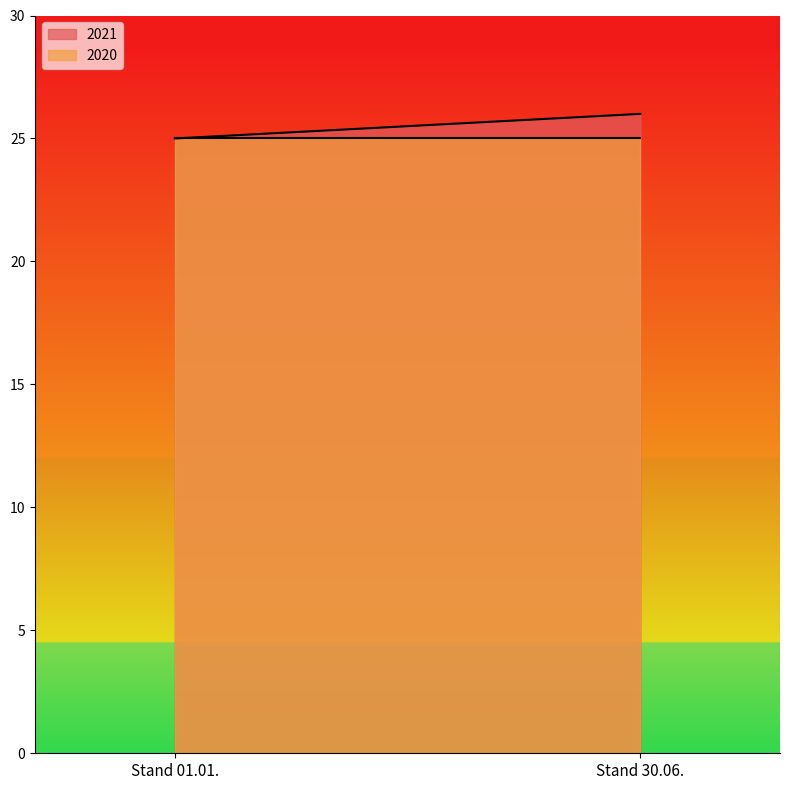

What is the label of the 2nd point from the right?

Stand 01.01.